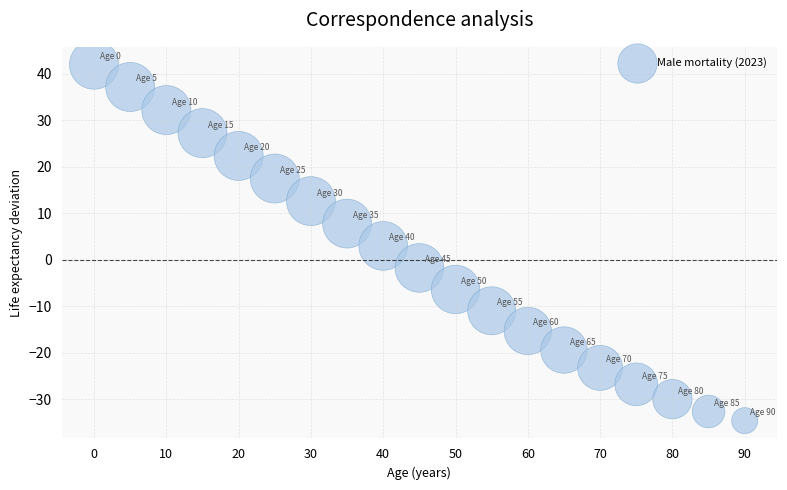

What is the range of X values (max minus min)?

4.9